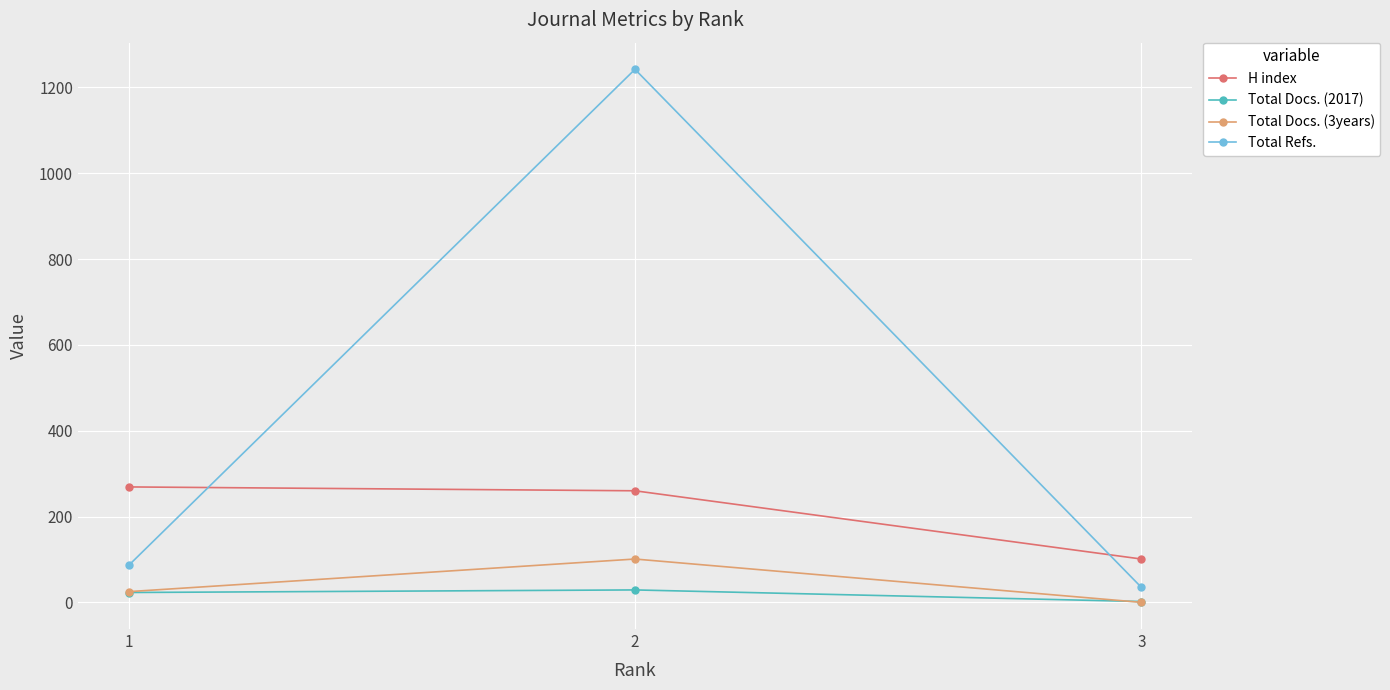

Is the value of H index at 3 greater than the value of Total Docs. (3years) at 3?

Yes